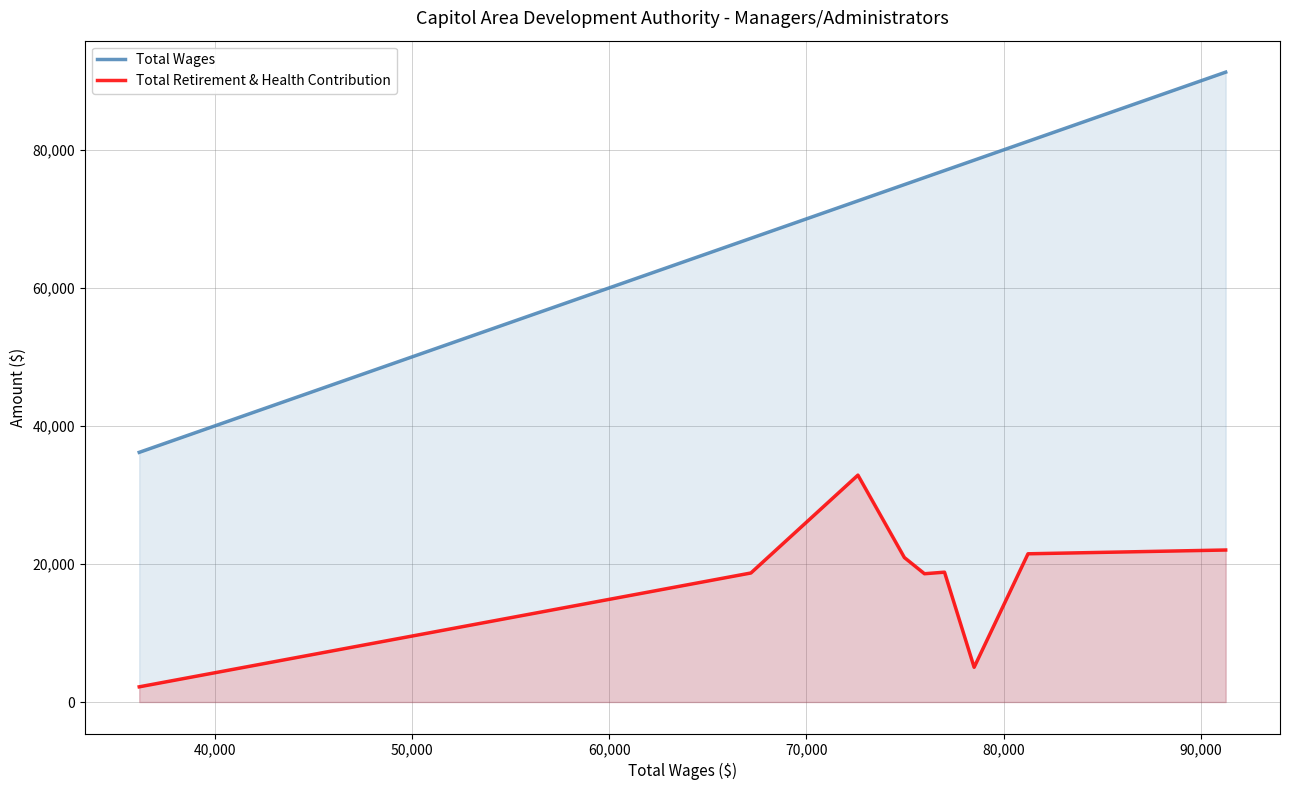

True or false: Total Retirement & Health Contribution and Total Wages intersect in this chart.

False